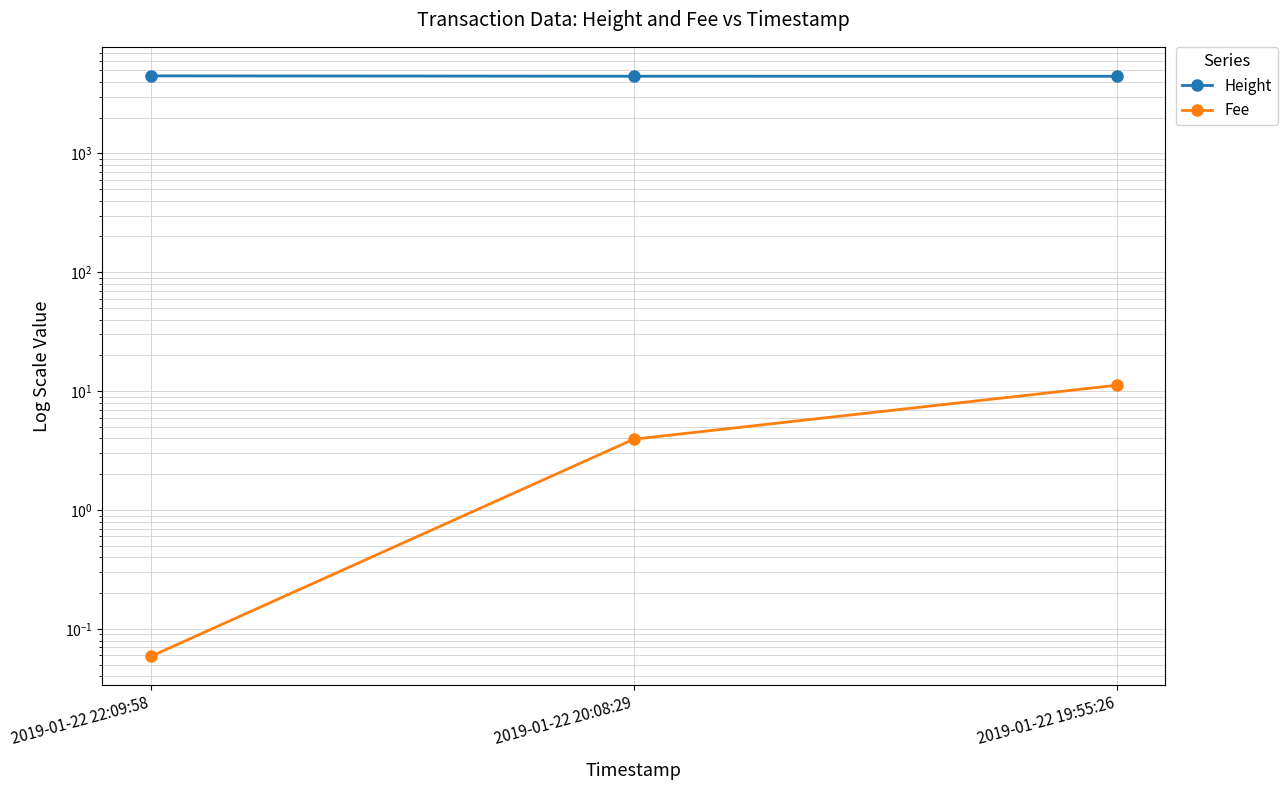

Is it true that Height equals 7044.7 at 2019-01-22 19:55:26?

False